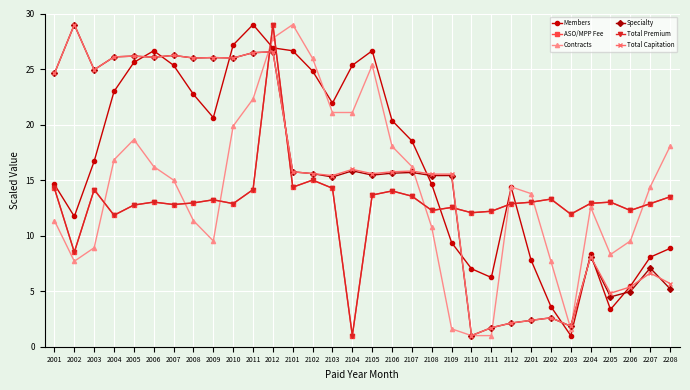

How many lines are shown in the chart?

6